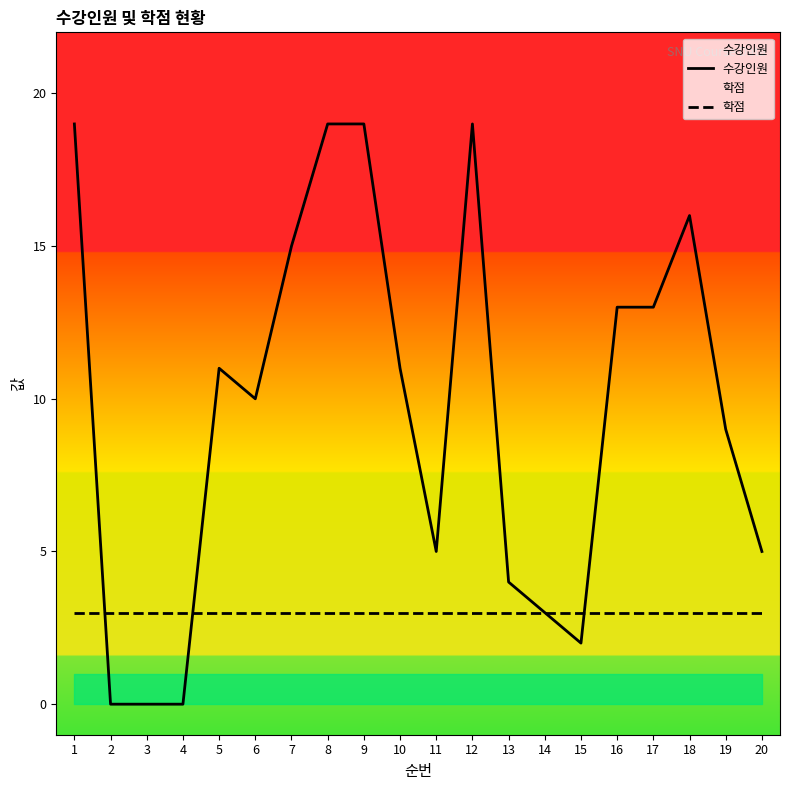

What is the sum of the 학점 values at 2 and 3?

6